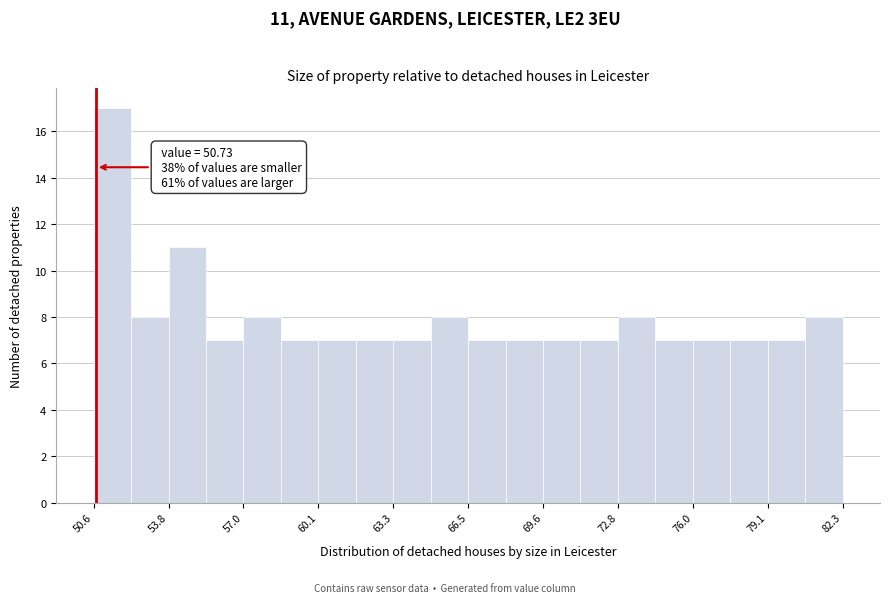

Around what value on the x-axis is the tallest bar? Give the approximate position of its centre, as read against the axis.

51.5